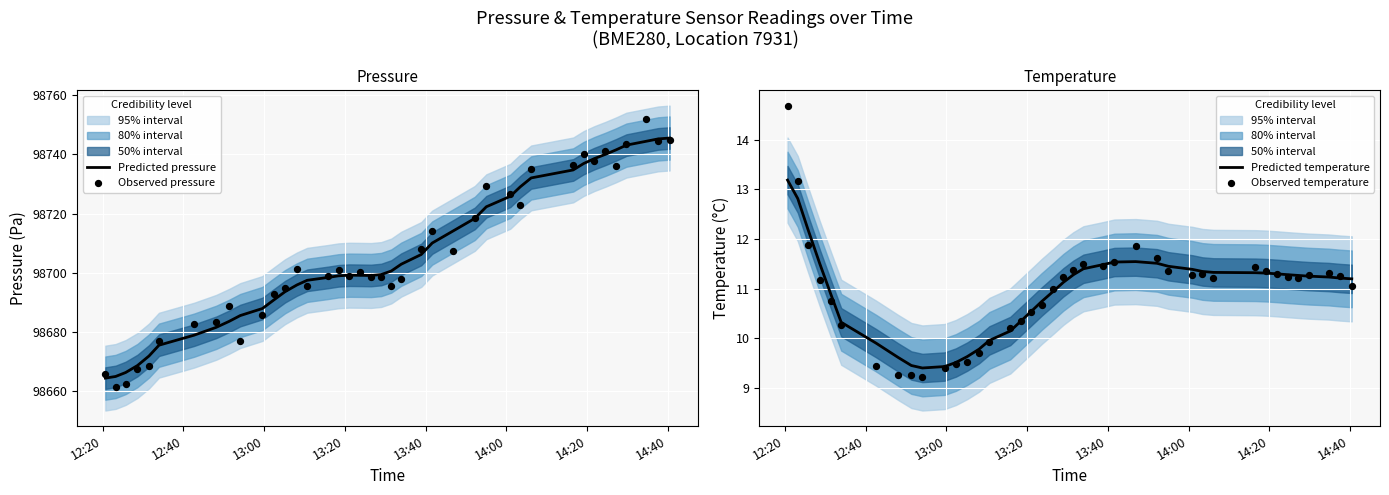

Which series has the largest total across all categories?

Predicted pressure